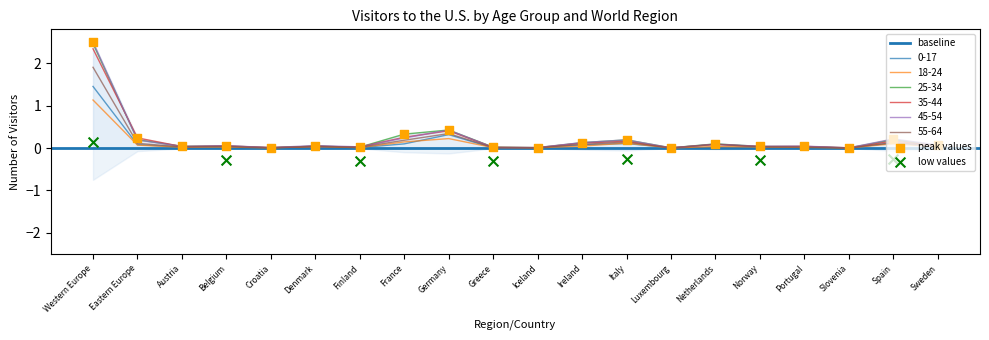

What is the total value across all series at Ireland?

0.6